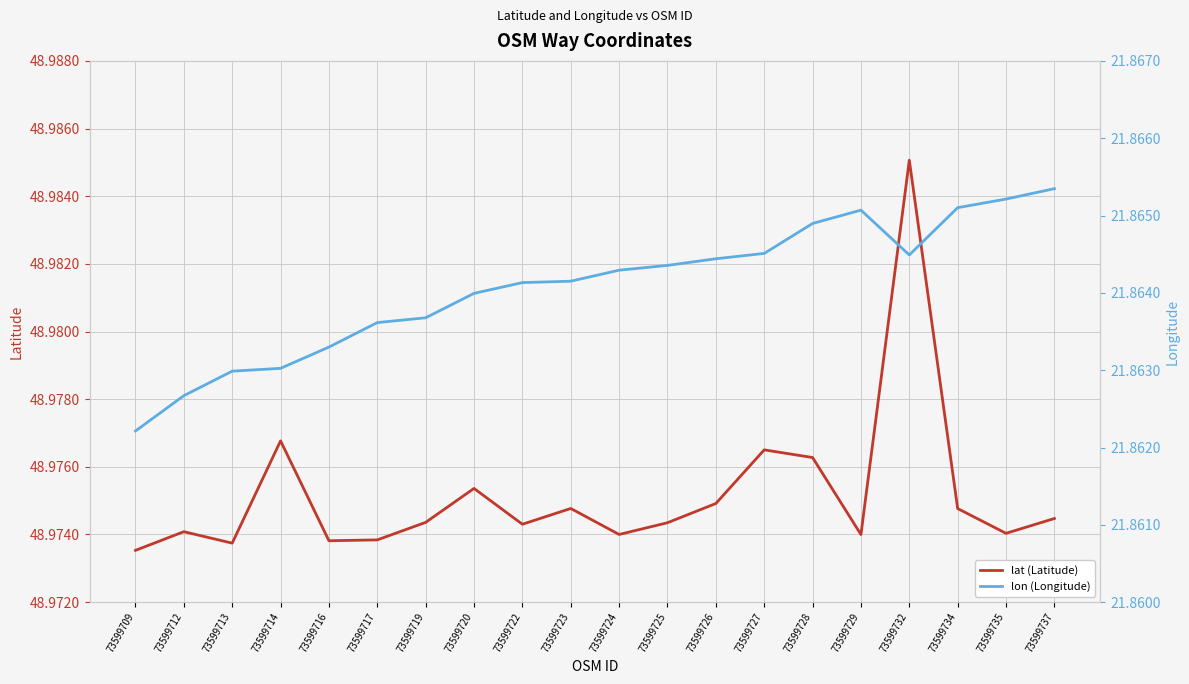

True or false: lat (Latitude) has a value of 70.1 at 73599728.

False